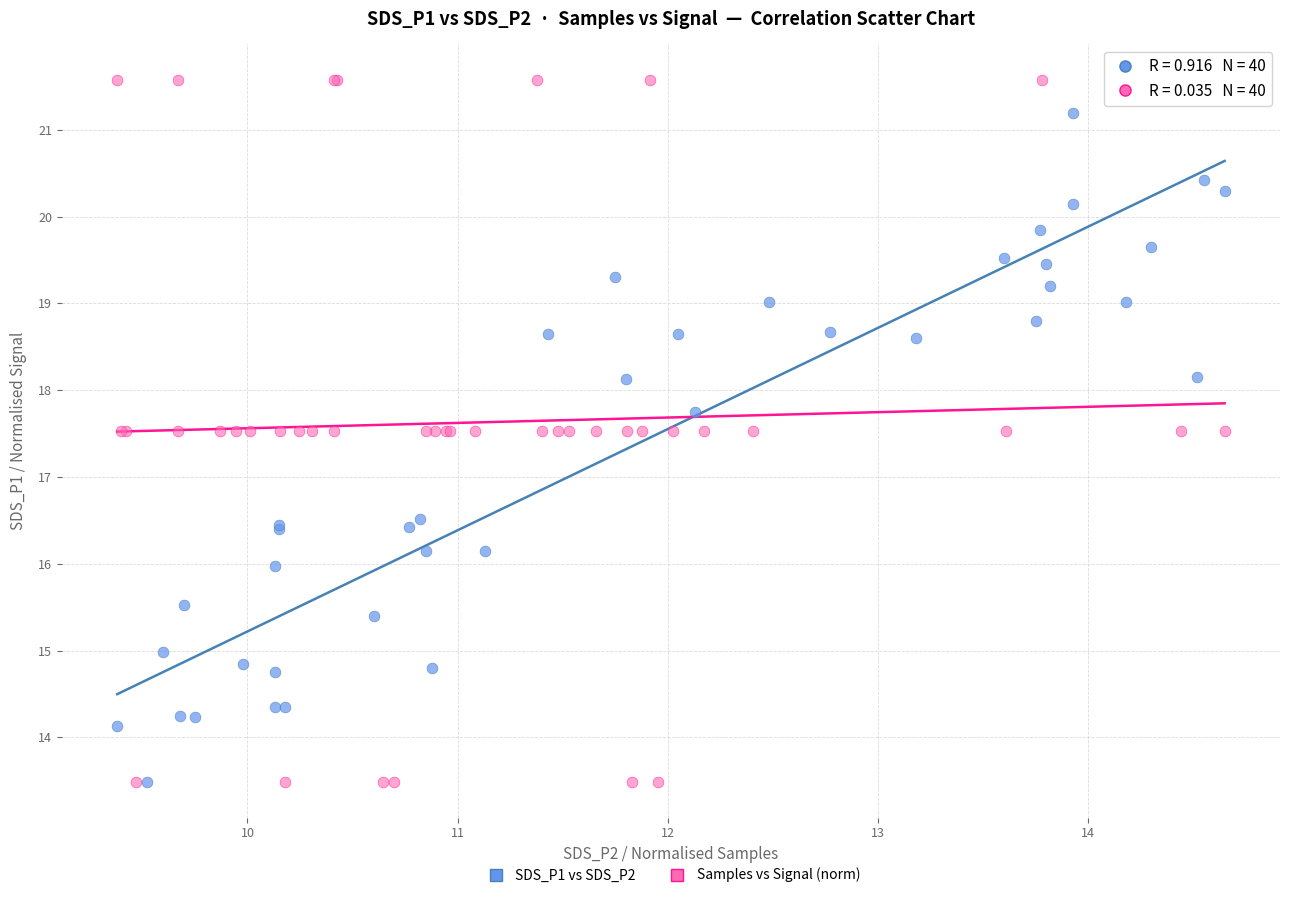

What are all the series names shown in the legend?

SDS_P1 vs SDS_P2, Samples vs Signal (norm)